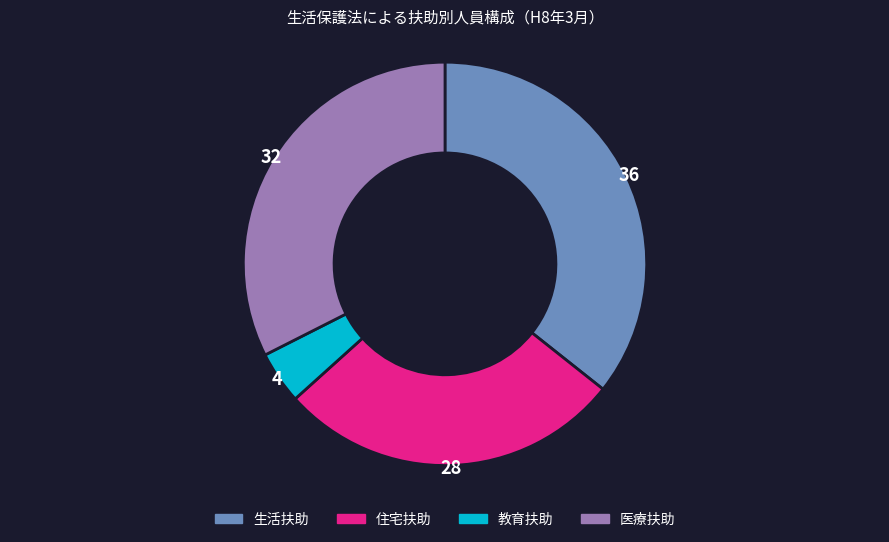

Rank the categories by value from highest to lowest.

生活扶助, 医療扶助, 住宅扶助, 教育扶助